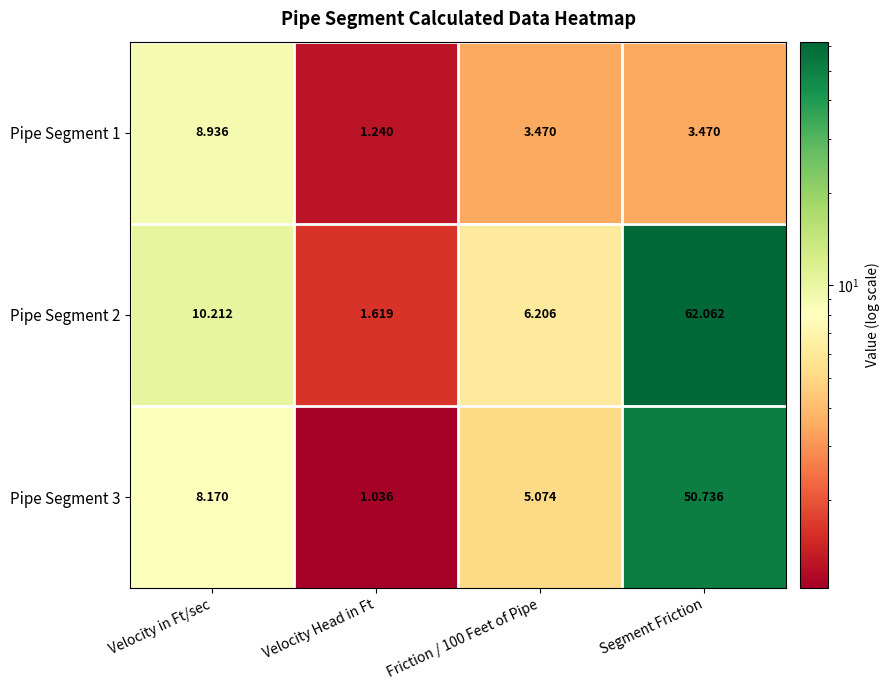

At which category is the sum across all series the highest?

Segment Friction